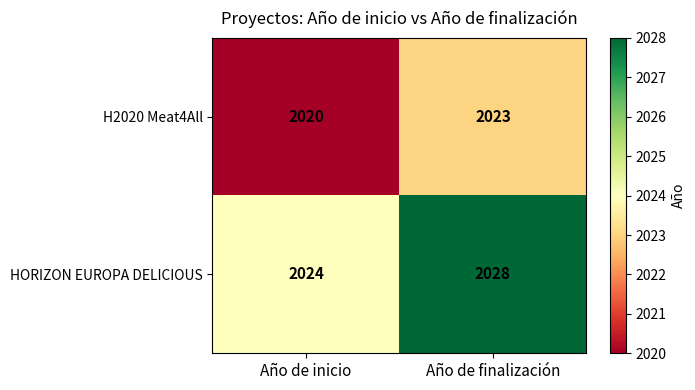

What is the difference between the maximum and minimum values in the HORIZON EUROPA DELICIOUS series?

4